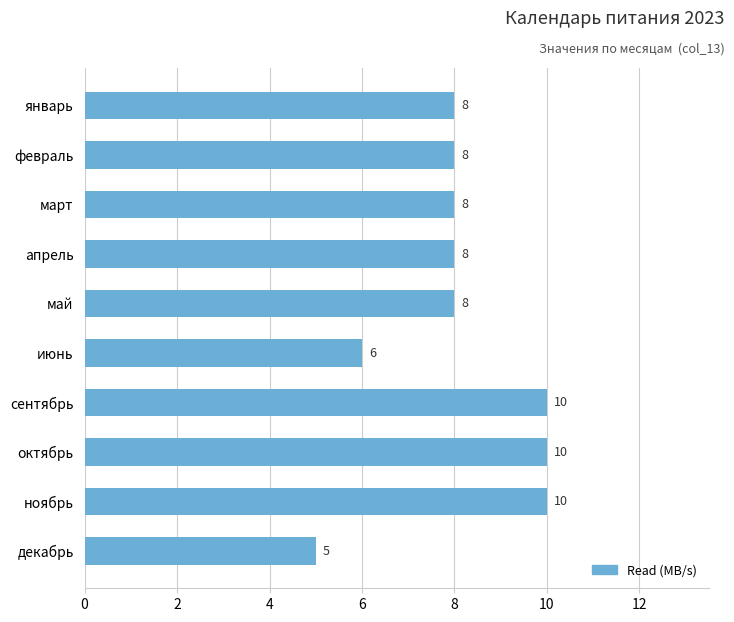

What is the average value?

8